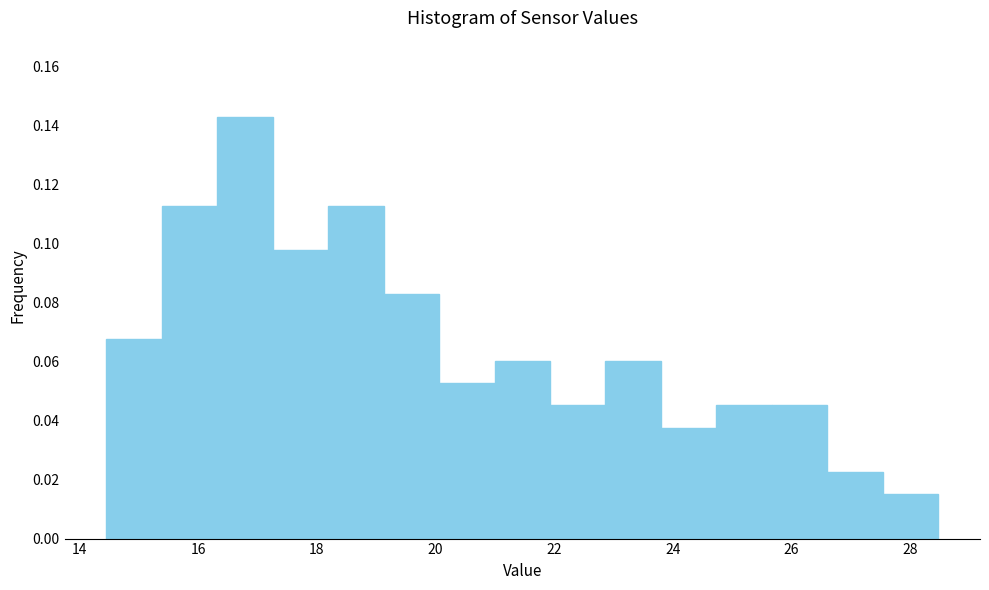

What is the height of the bar covering 25.6 to 26.6 on the x-axis? Neither the bar edges nor the heights are printed on the chart, so give them approximately, as read against the axes.

0.046